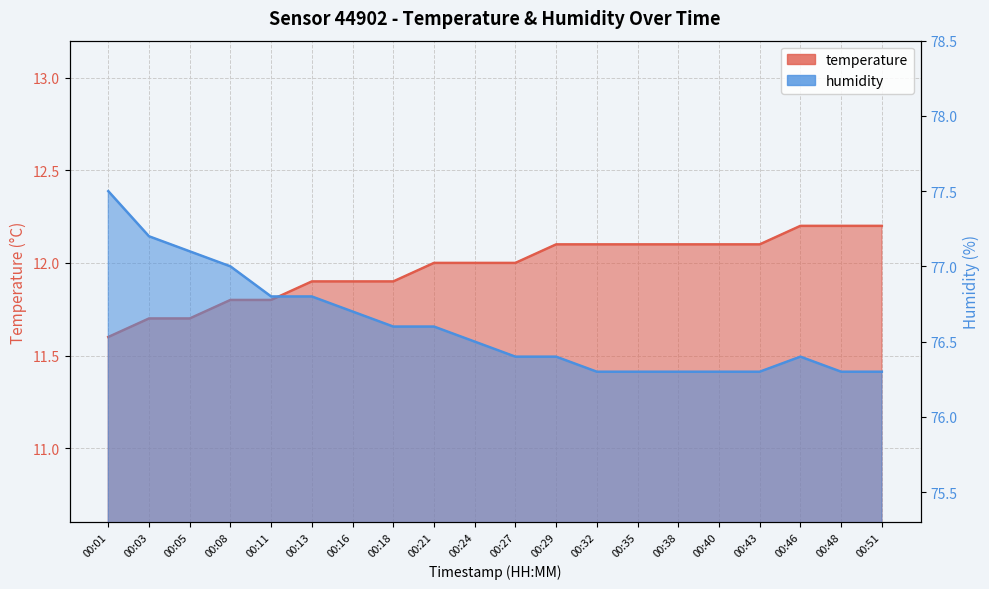

At 00:24, list the series in order from smallest to largest.

temperature, humidity